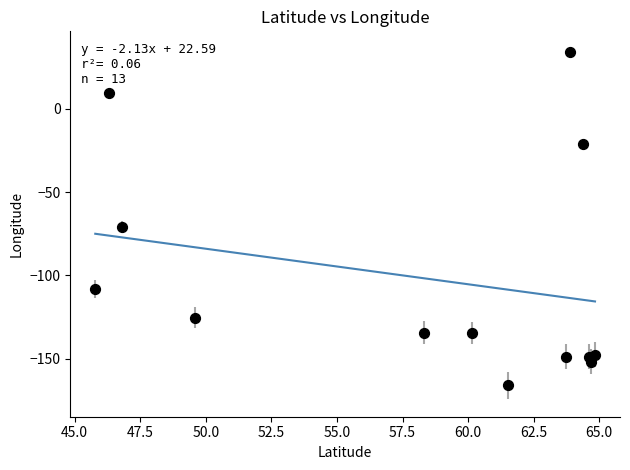

What Y value in the scatter plot is closest to -65?

-71.2